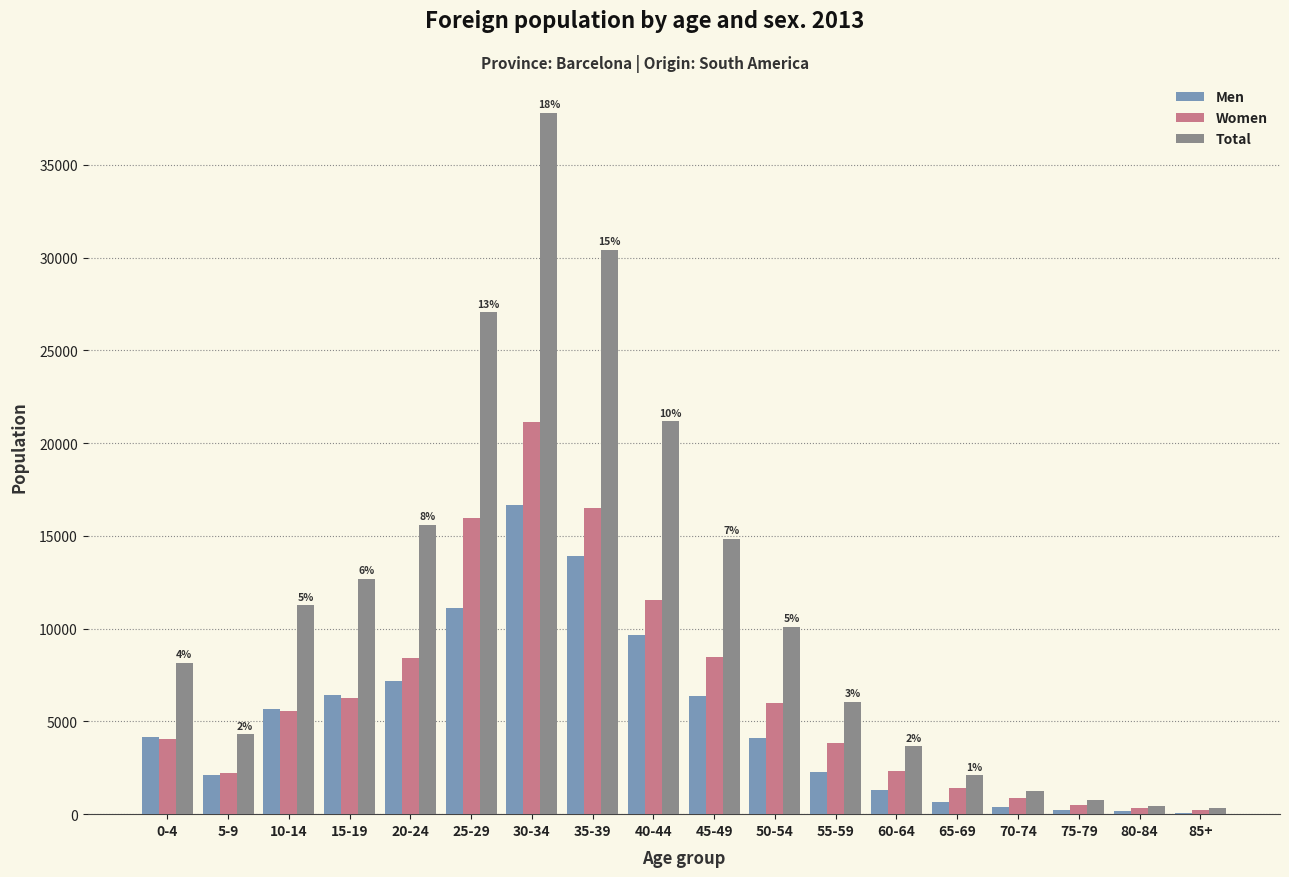

What is the sum of all Women values?

115586